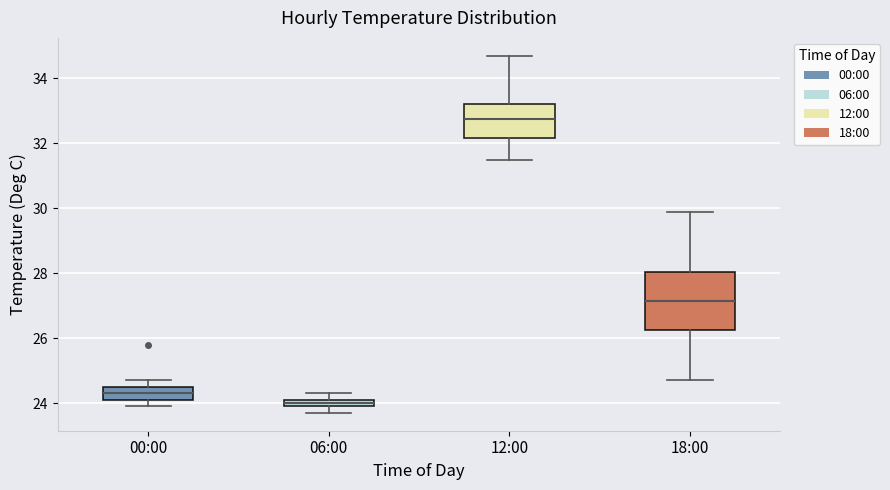

Which box's median line is the lowest?

06:00